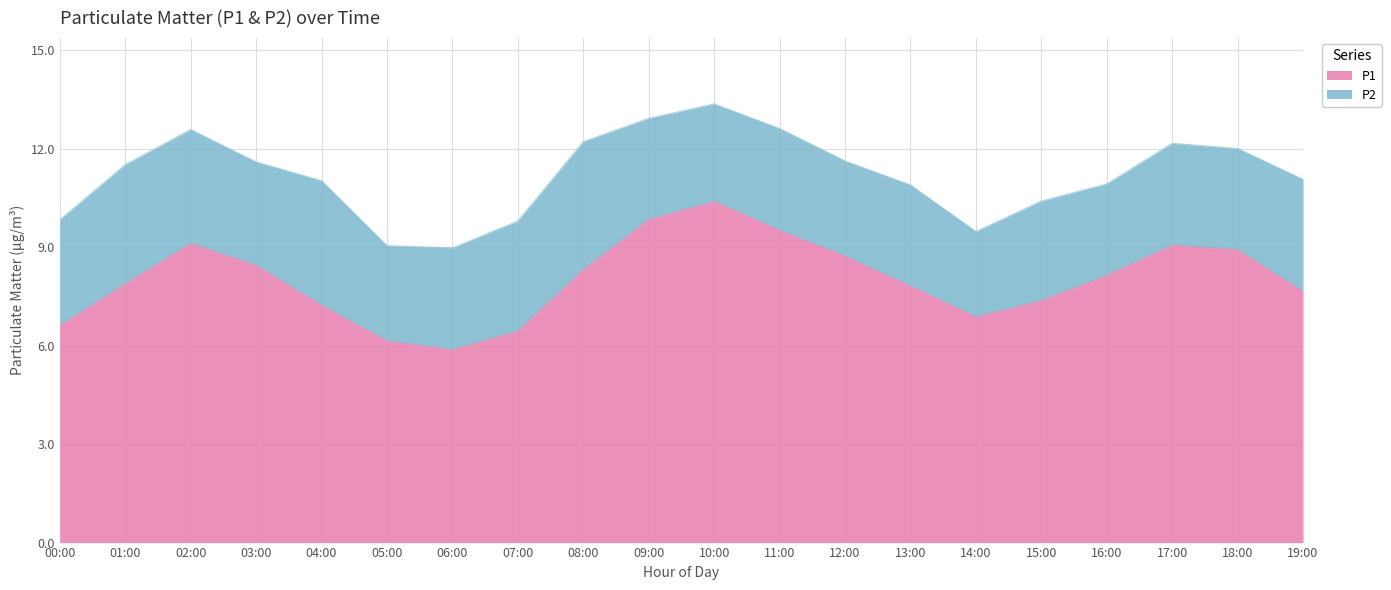

Rank the categories by value from highest to lowest.

10:00, 09:00, 11:00, 02:00, 17:00, 18:00, 12:00, 03:00, 08:00, 16:00, 01:00, 13:00, 19:00, 15:00, 04:00, 14:00, 00:00, 07:00, 05:00, 06:00